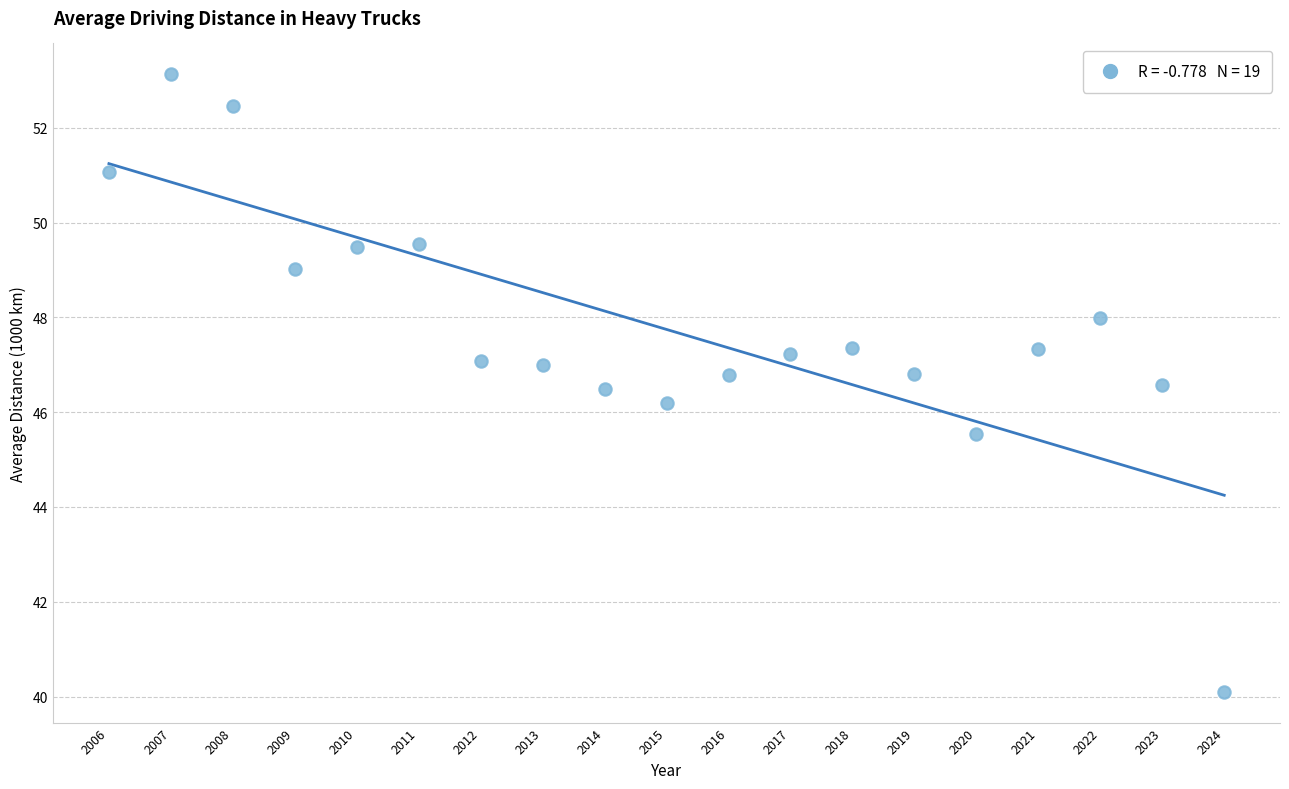

What is the range of Y values (max minus min)?

13.0